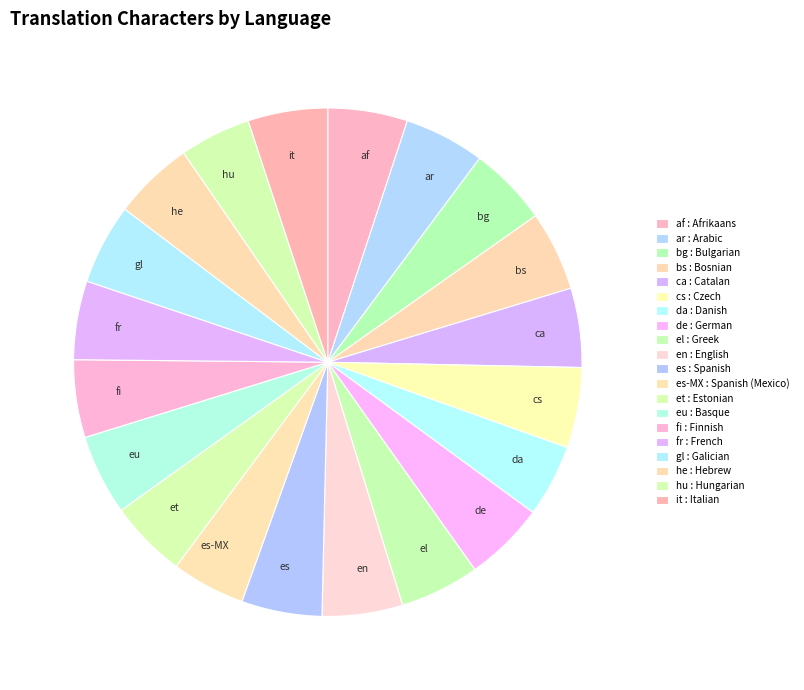

True or false: es accounts for 5% of the total.

True